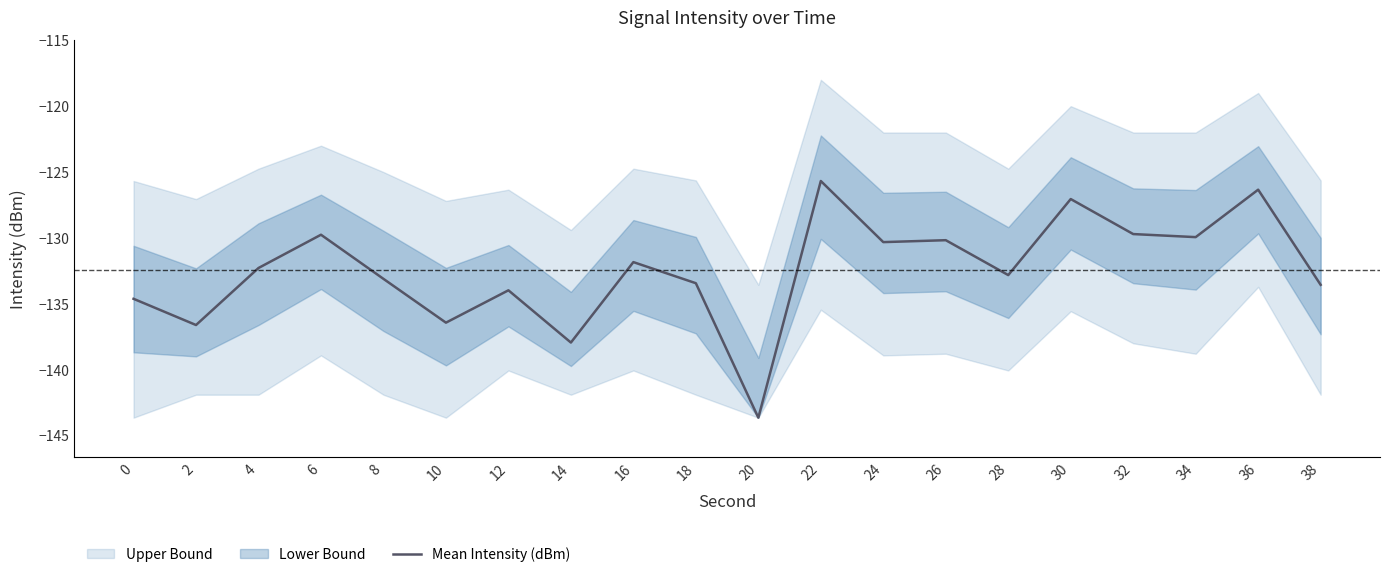

At which category does the data reach its first local valley?

2